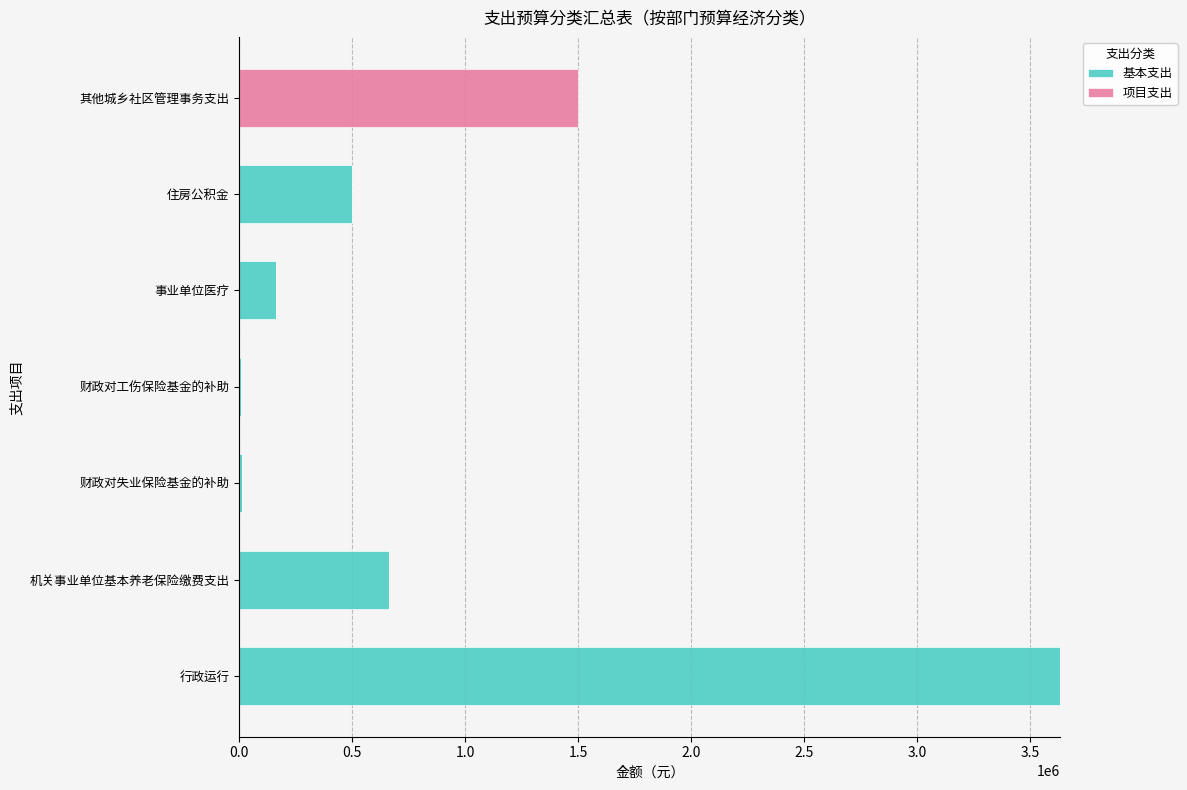

What is the sum of all 基本支出 values?

4978322.0